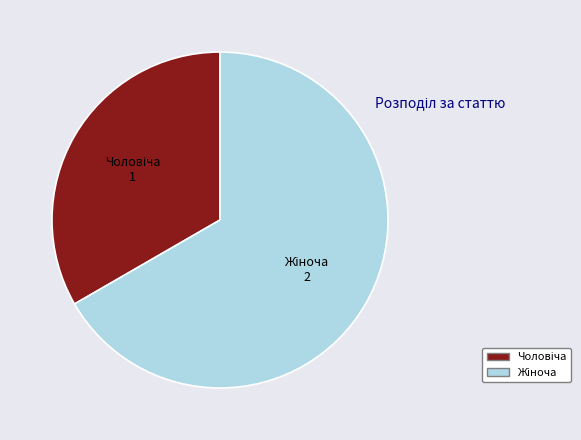

Is there any slice that represents more than half of the pie?

Yes